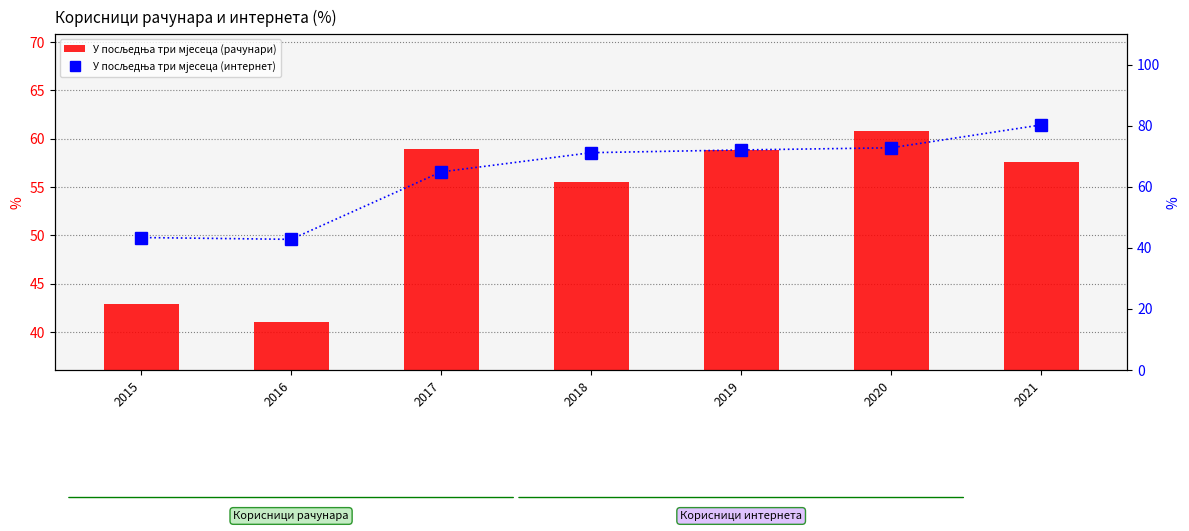

Rank the series by their maximum value, from highest to lowest.

У посљедња три мјесеца (интернет), У посљедња три мјесеца (рачунари)